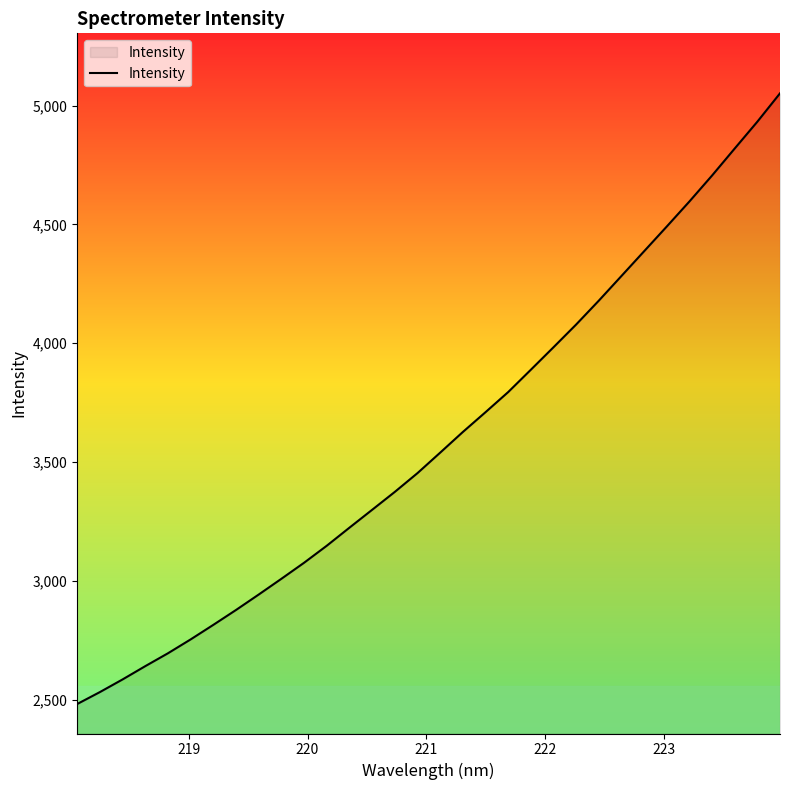

What is the average value?

3592.6